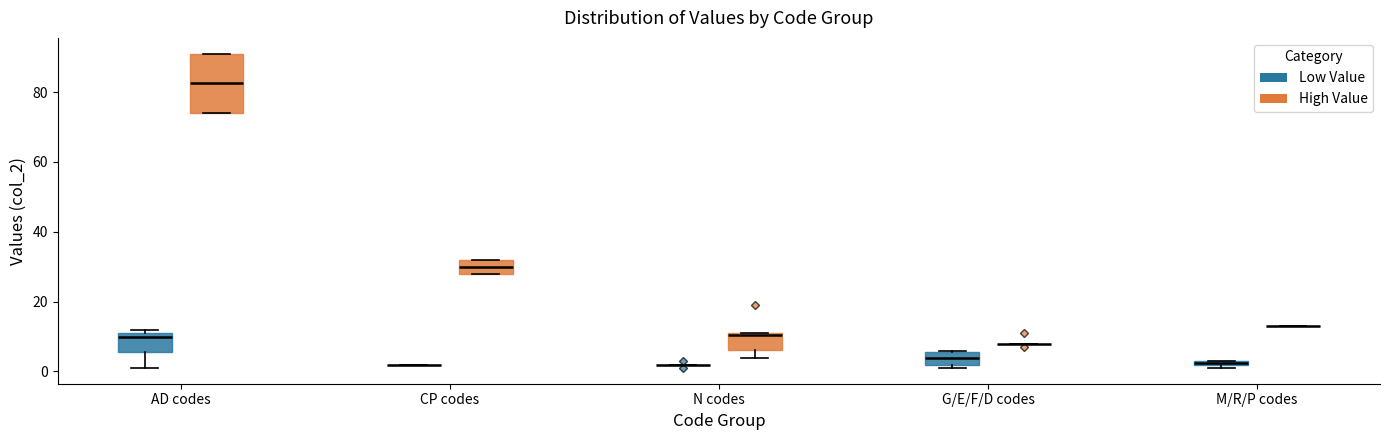

Which box is the tallest, from its lower edge to its upper edge?

AD codes (High Value)